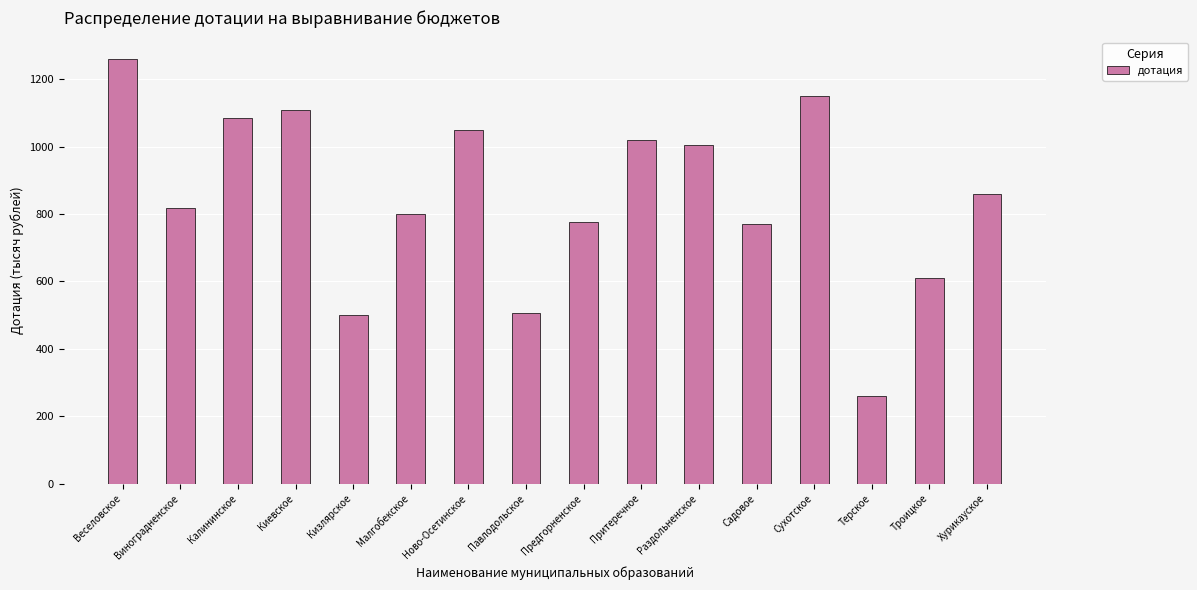

True or false: the data shows 166 at Предгорненское.

False